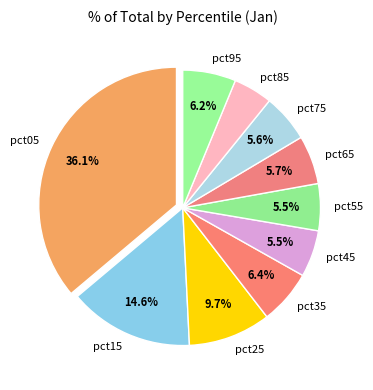

Do pct95 and pct55 together represent more than half of the pie?

No